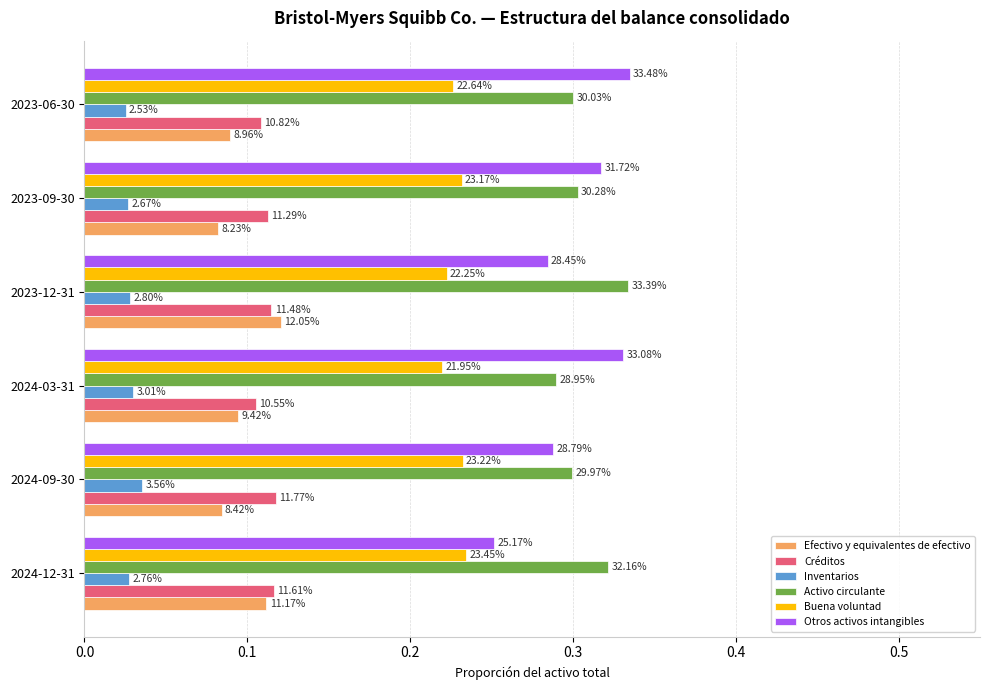

Reading right to left, what are all the values shown in this chart?

Efectivo y equivalentes de efectivo: 0.1	0.1	0.1	0.1	0.1	0.1
Créditos: 0.1	0.1	0.1	0.1	0.1	0.1
Inventarios: 0.0	0.0	0.0	0.0	0.0	0.0
Activo circulante: 0.3	0.3	0.3	0.3	0.3	0.3
Buena voluntad: 0.2	0.2	0.2	0.2	0.2	0.2
Otros activos intangibles: 0.3	0.3	0.3	0.3	0.3	0.3